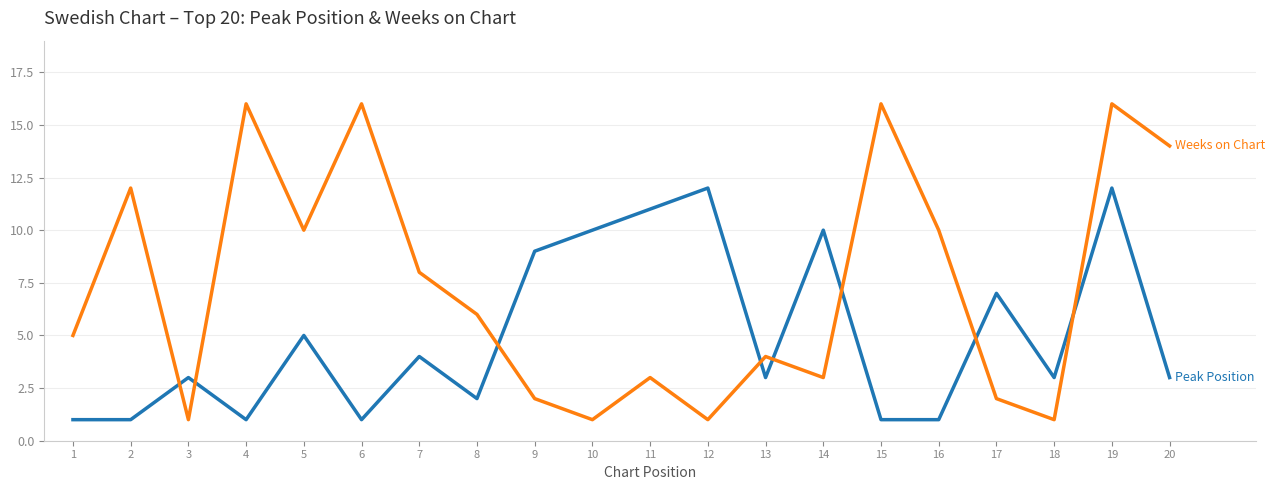

What is the maximum value shown in the chart?

16